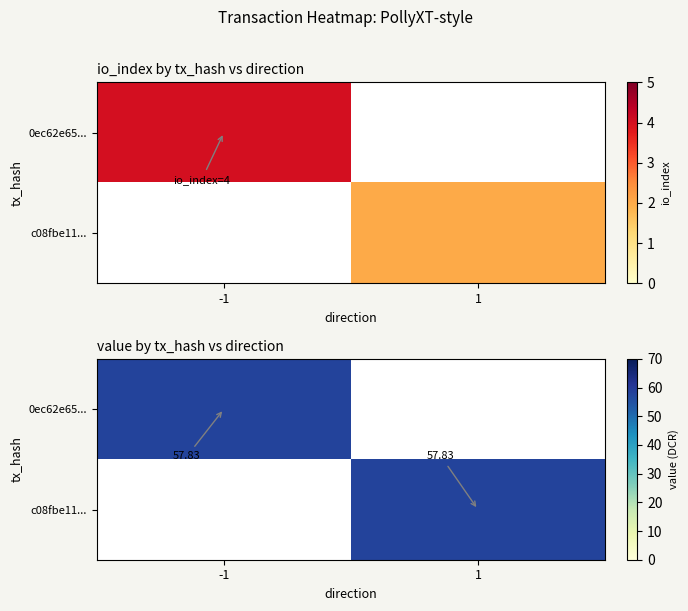

Which label corresponds to the largest value in the chart?

-1